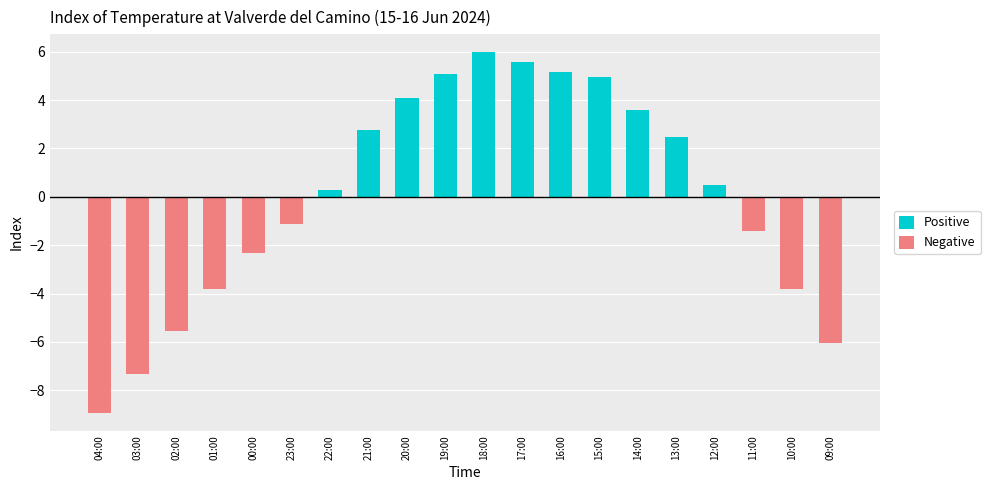

Is it true that Positive equals 0.0 at 10:00?

True